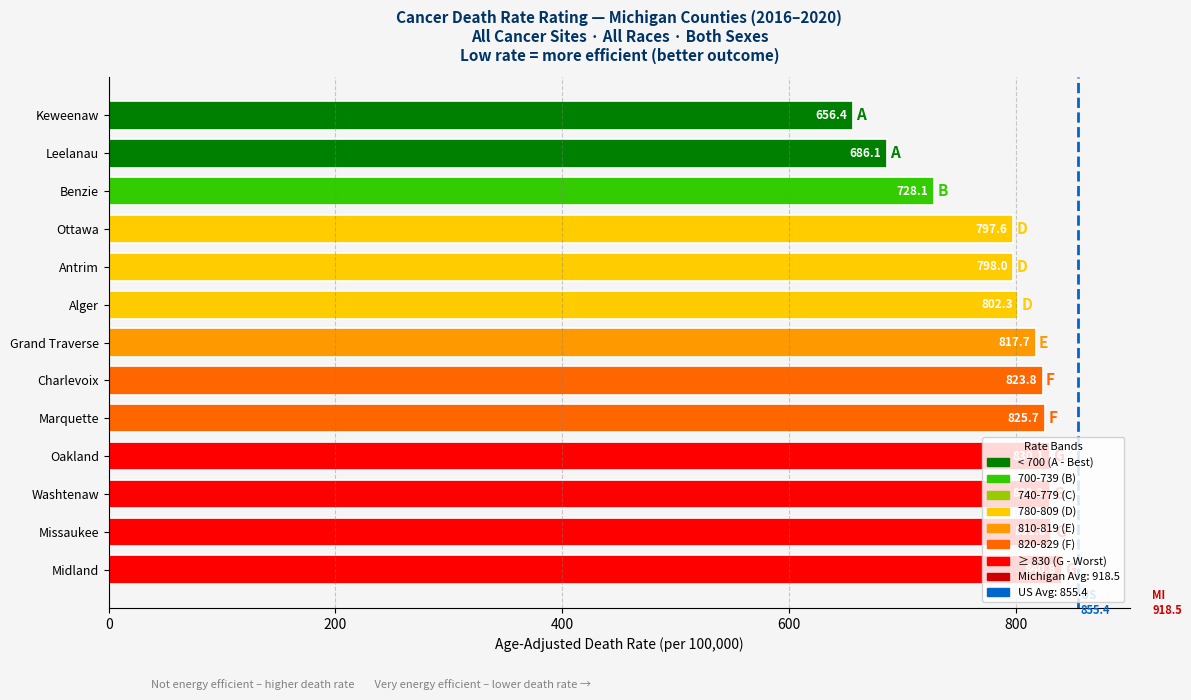

Which label corresponds to the largest value in the chart?

Midland